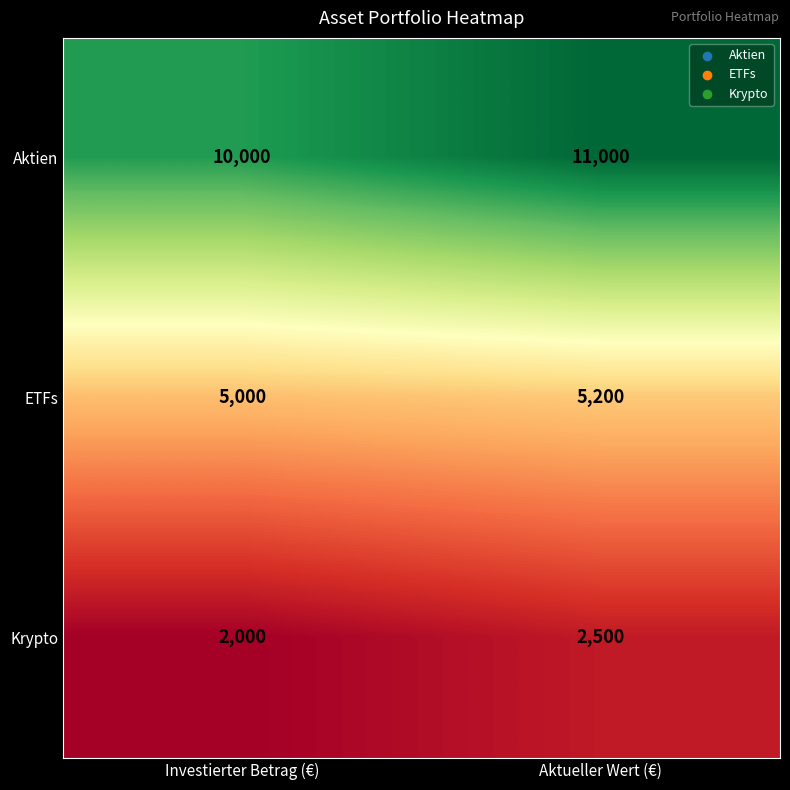

Reading left to right, what are all the values shown in this chart?

Aktien: Investierter Betrag (€)=10000	Aktueller Wert (€)=11000
ETFs: Investierter Betrag (€)=5000	Aktueller Wert (€)=5200
Krypto: Investierter Betrag (€)=2000	Aktueller Wert (€)=2500